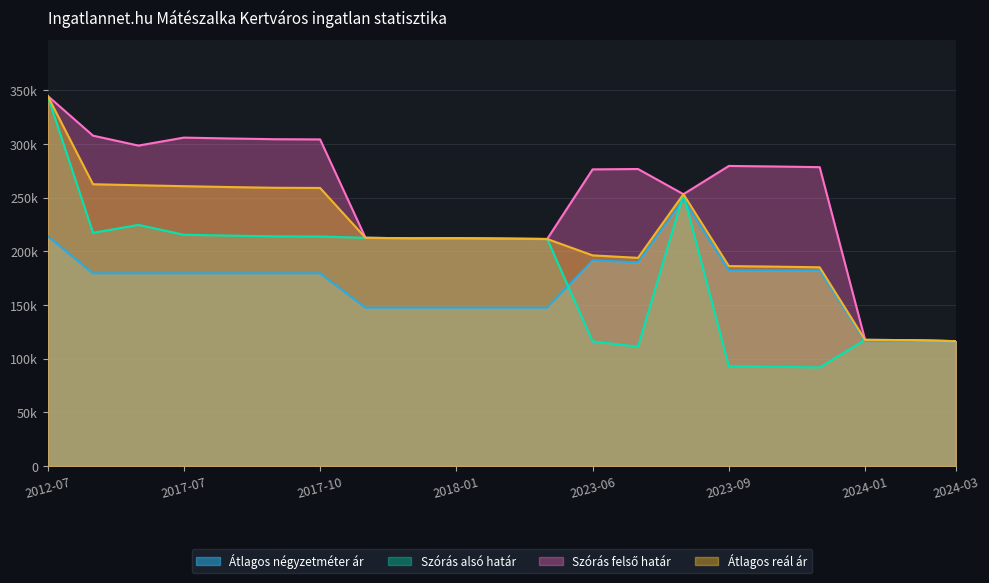

What is the difference between the maximum and minimum values in the Átlagos négyzetméter ár series?

131970